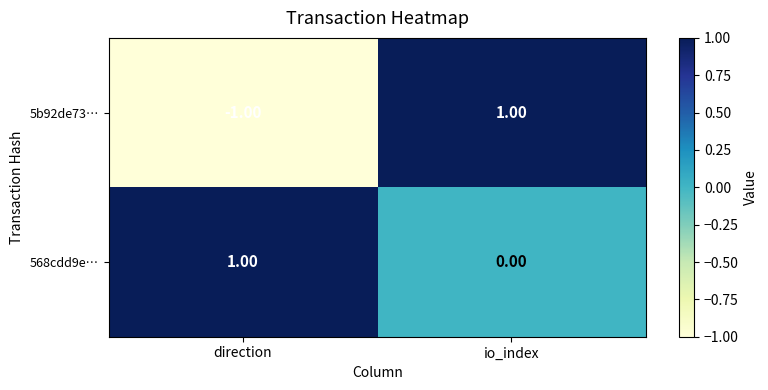

At direction, list the series in order from largest to smallest.

568cdd9e…, 5b92de73…